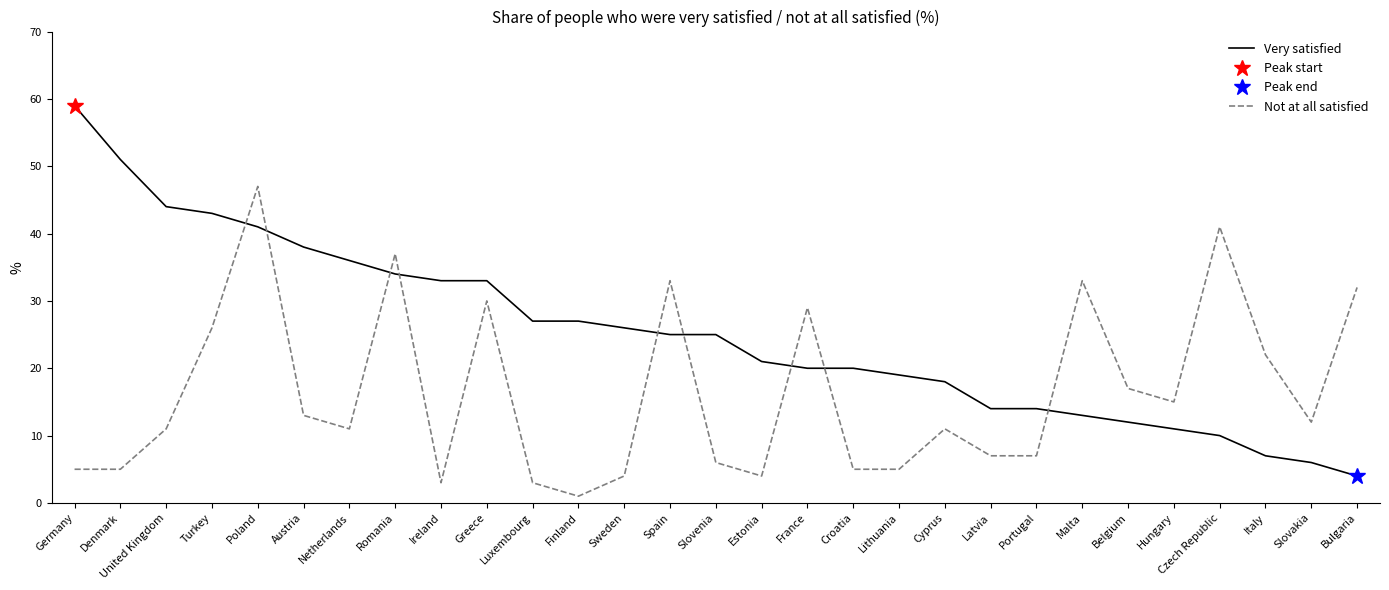

True or false: Very satisfied has more than 1 points higher than both neighbors.

False